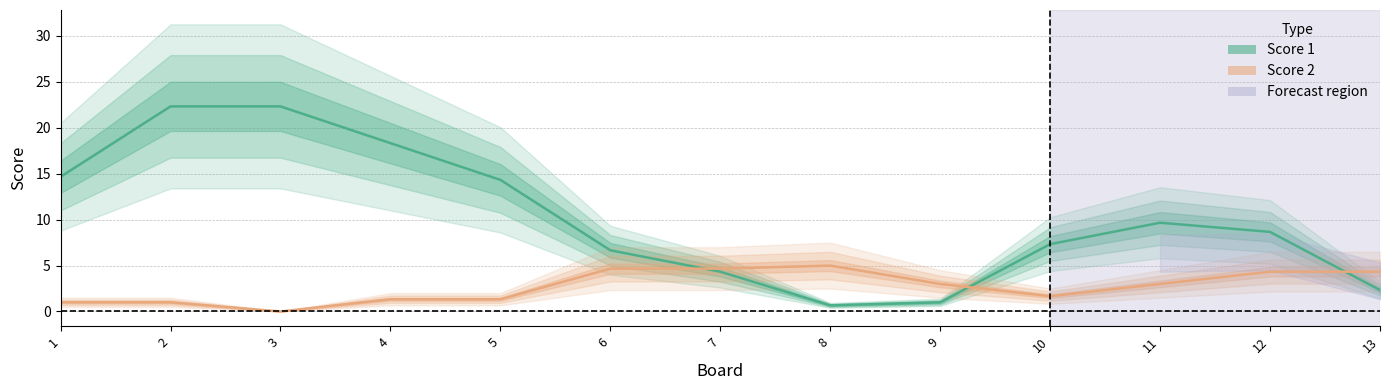

Is the value of Score 1 at 11 greater than the value of Score 2 at 1?

Yes